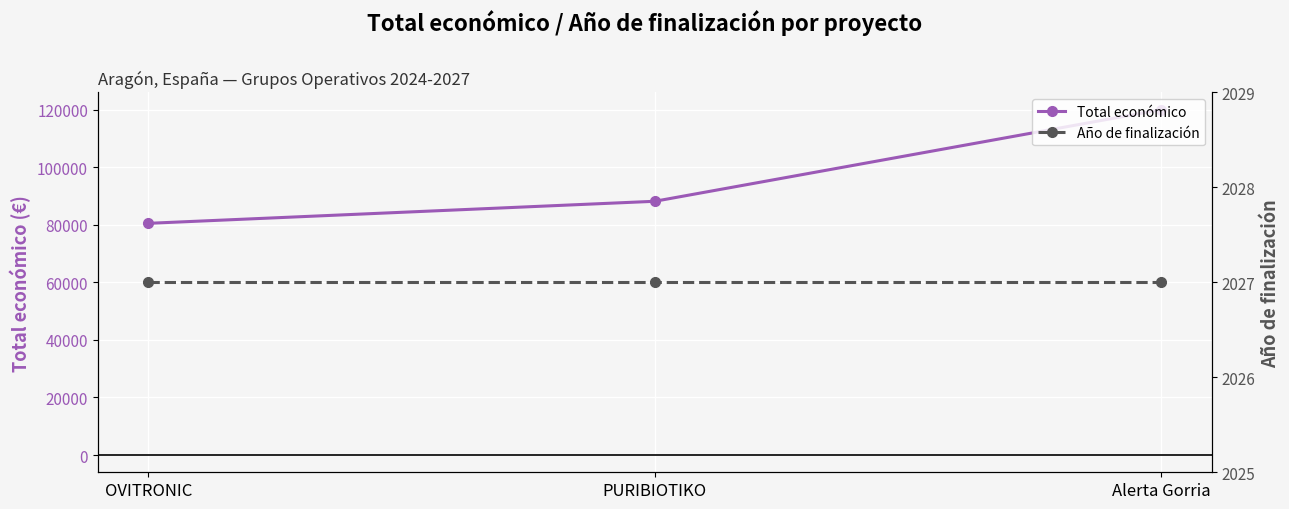

Where is Año de finalización nearest to the value 2027?

OVITRONIC